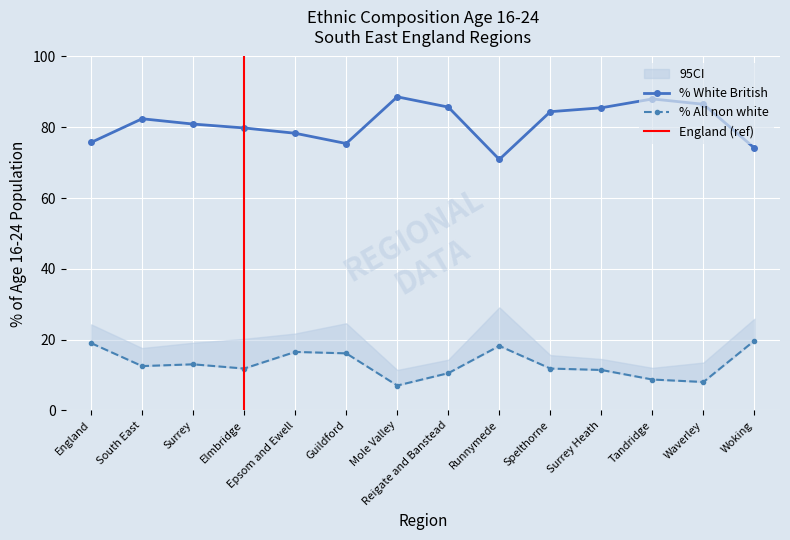

What is the sum of all % All non white values?

184.2